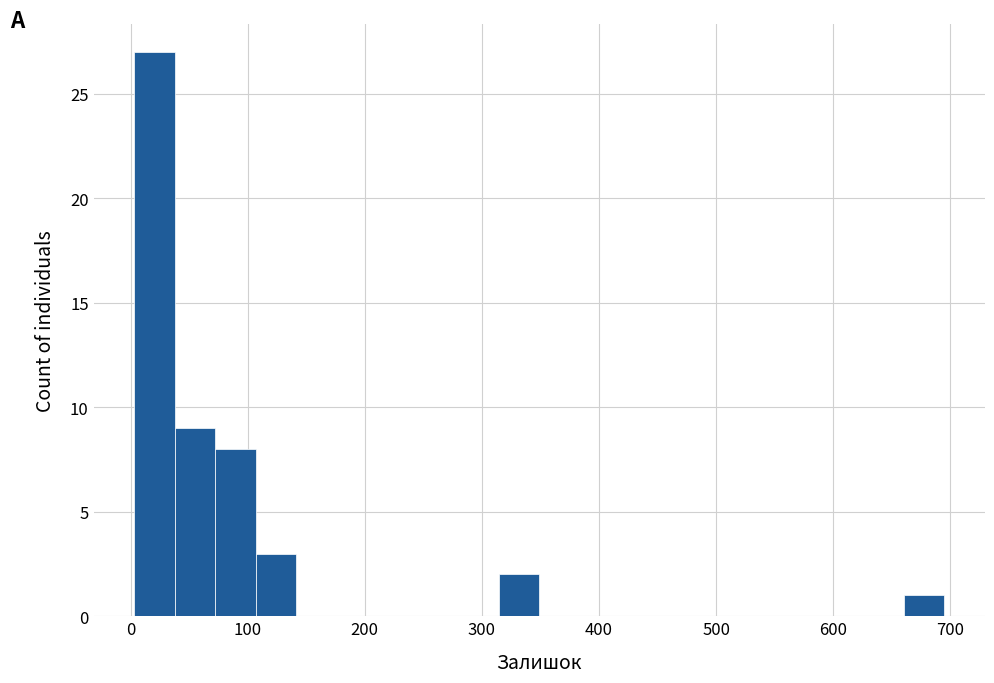

Around what value on the x-axis is the tallest bar? Give the approximate position of its centre, as read against the axis.

20